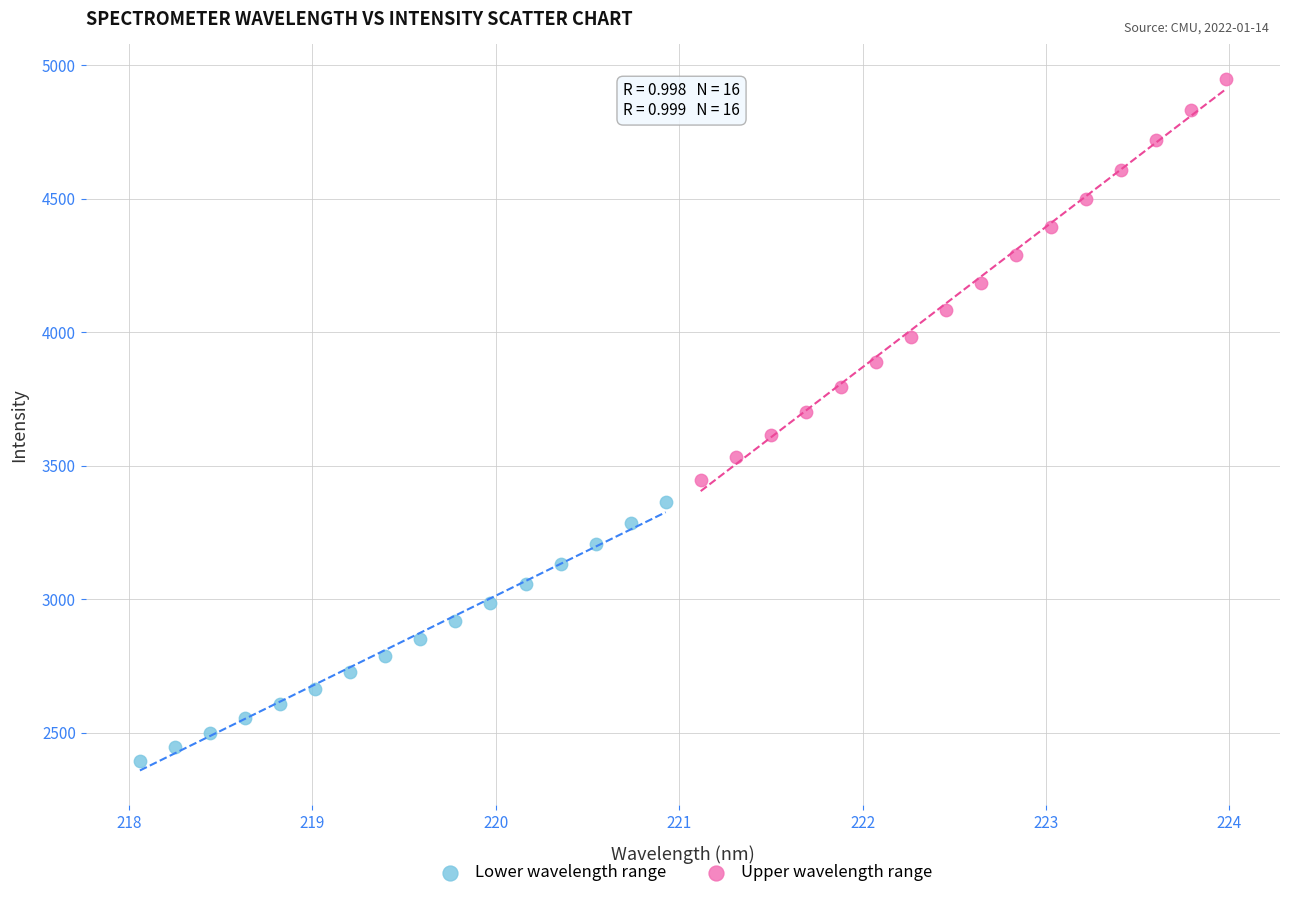

Which series has the widest spread of Y values?

Upper wavelength range